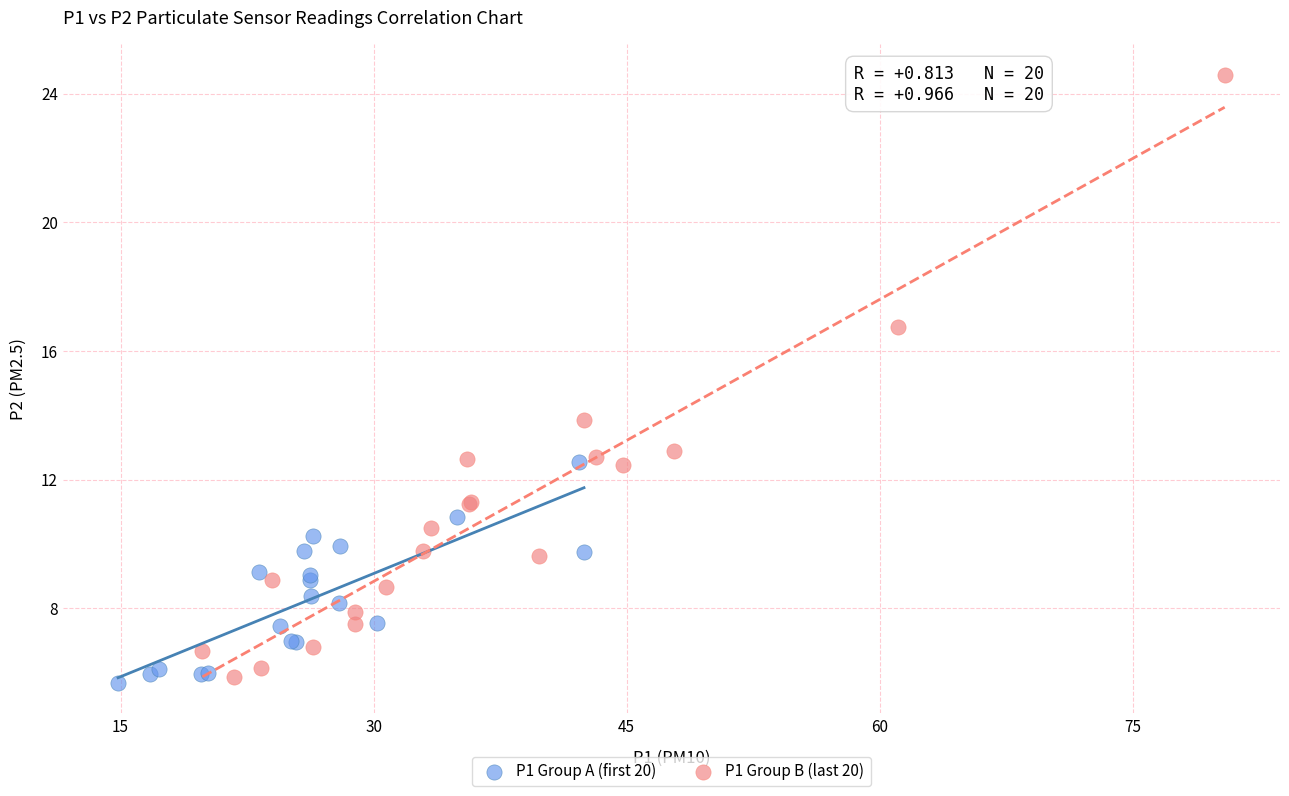

Which series has the widest spread of Y values?

P1 Group B (last 20)